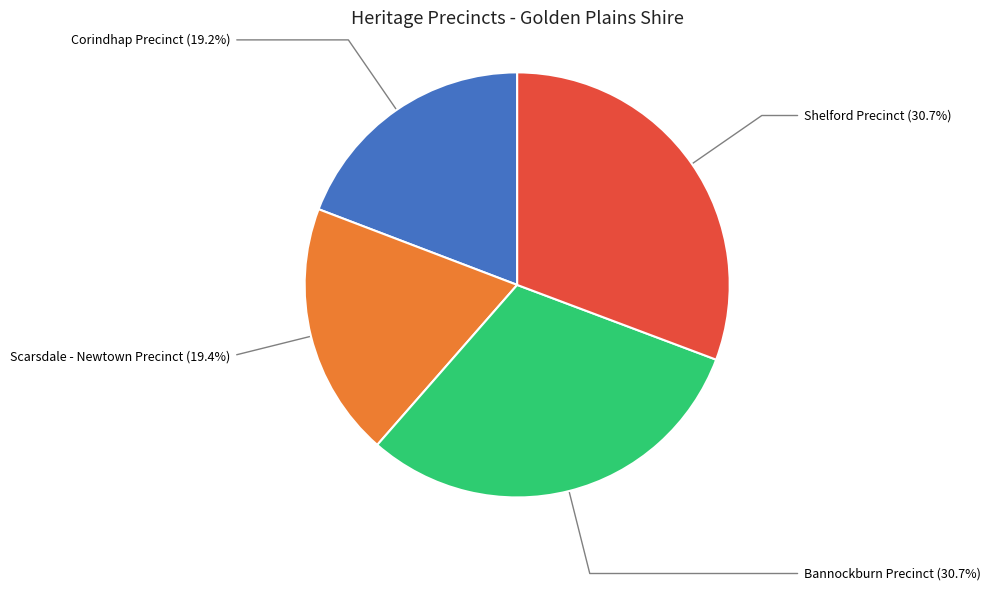

Is there a majority slice in this chart?

No